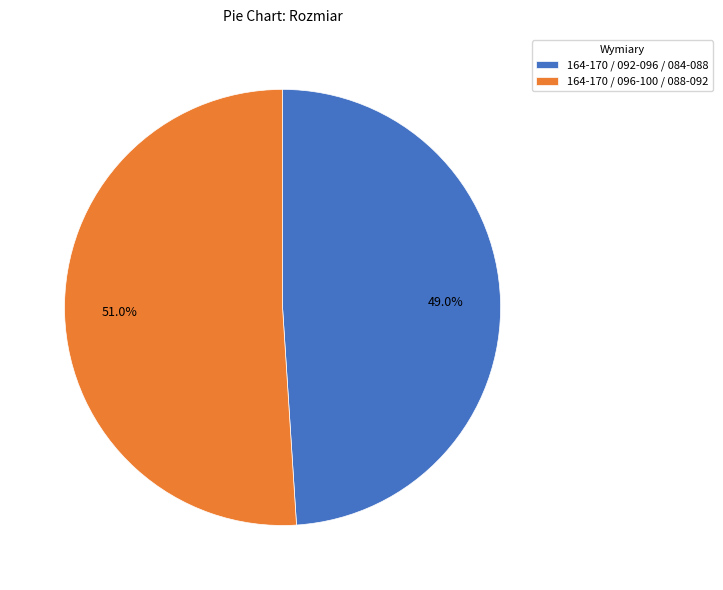

How many slices are in this pie chart?

2